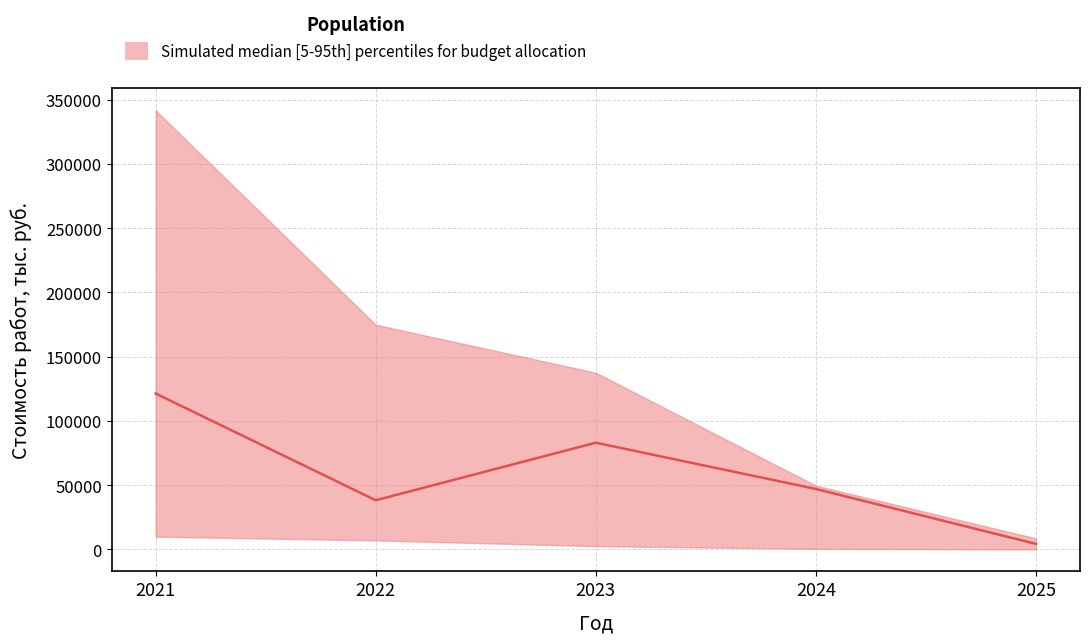

Which category has the highest value across all series?

2021